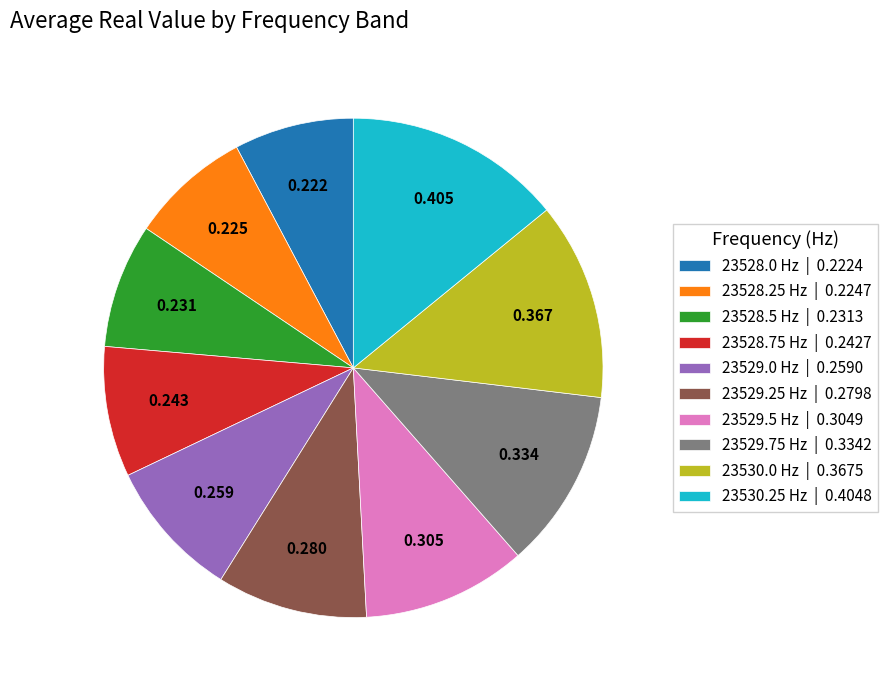

The 23528.0 slice represents 8% of the pie. True or false?

True